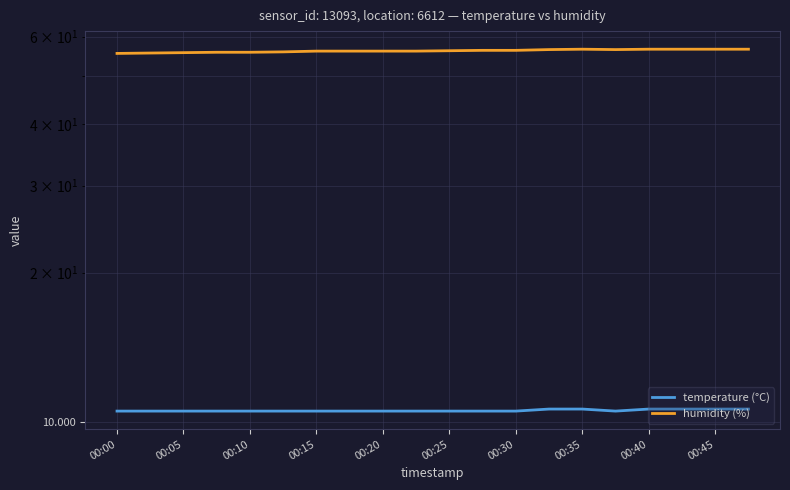

How many interior local peaks does the humidity (%) series have?

1